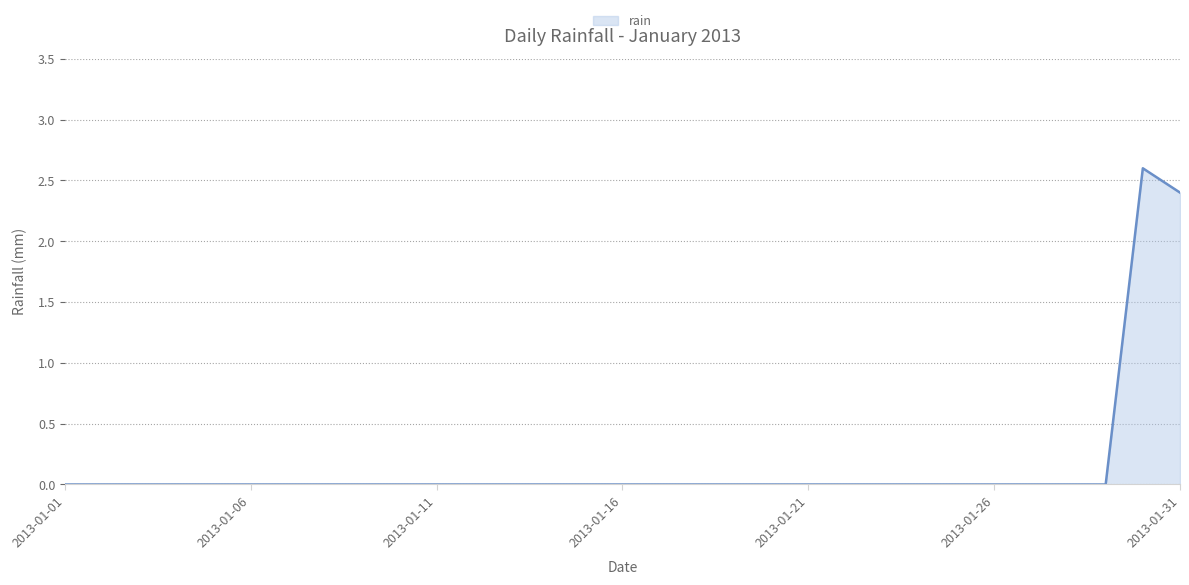

What is the average value?

0.2